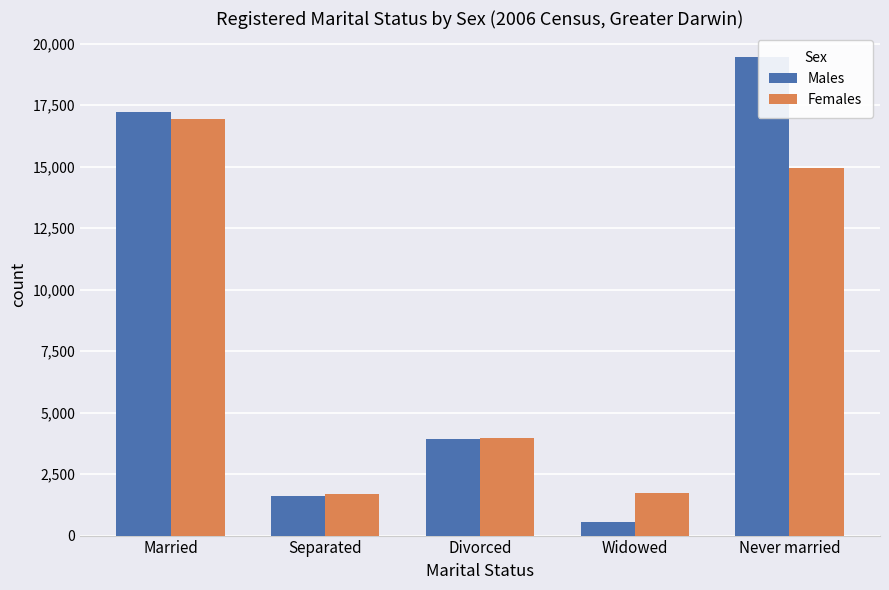

What is the sum of the Females values at Divorced and Separated?

5680